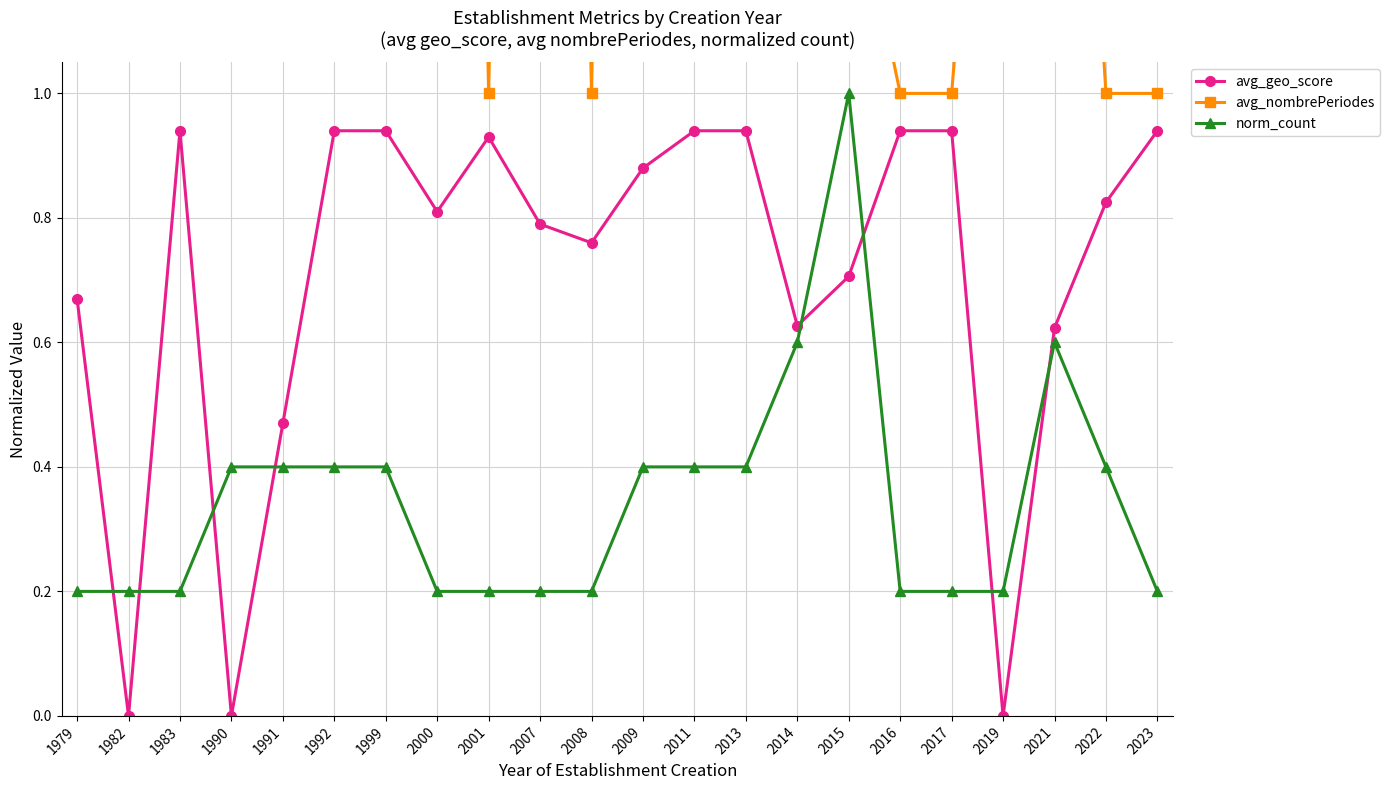

Where is the first local maximum for avg_geo_score?

1983